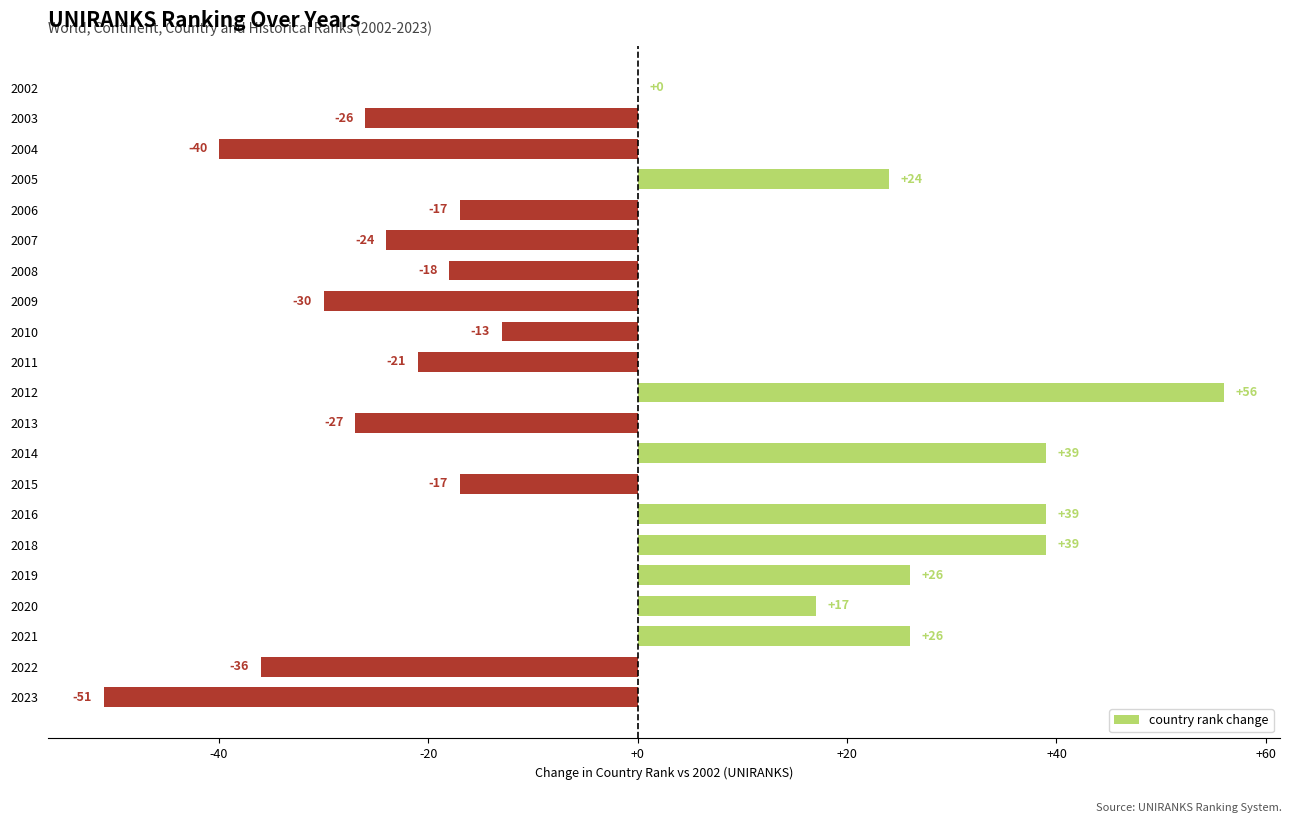

What is the greatest value displayed?

56